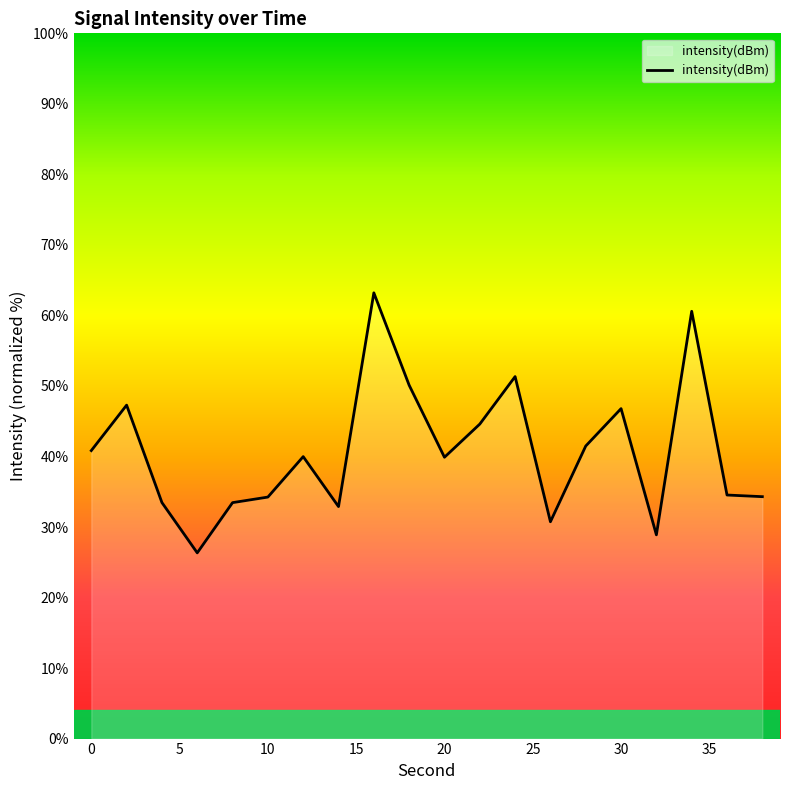

What is the difference between the maximum and minimum values?

36.9